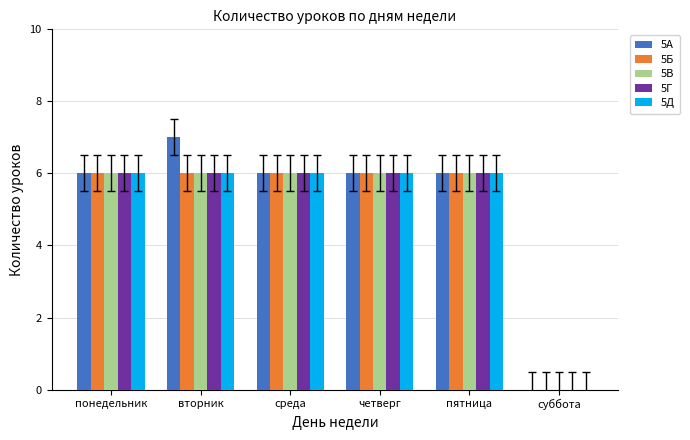

The 5В series shows 6 at четверг. True or false?

True